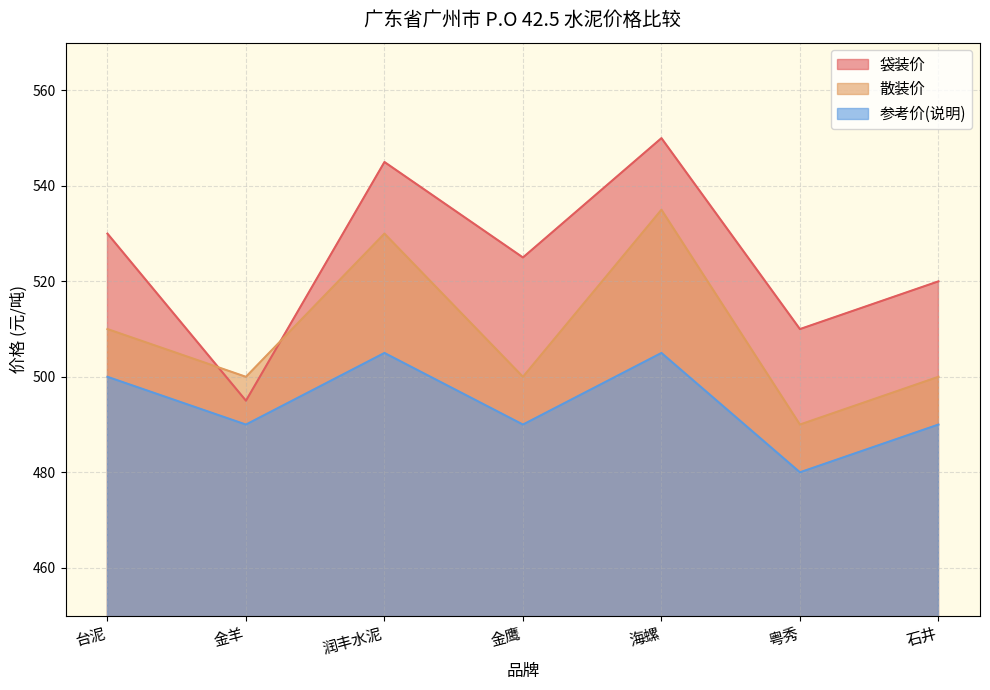

True or false: 参考价(说明) and 袋装价 intersect in this chart.

False